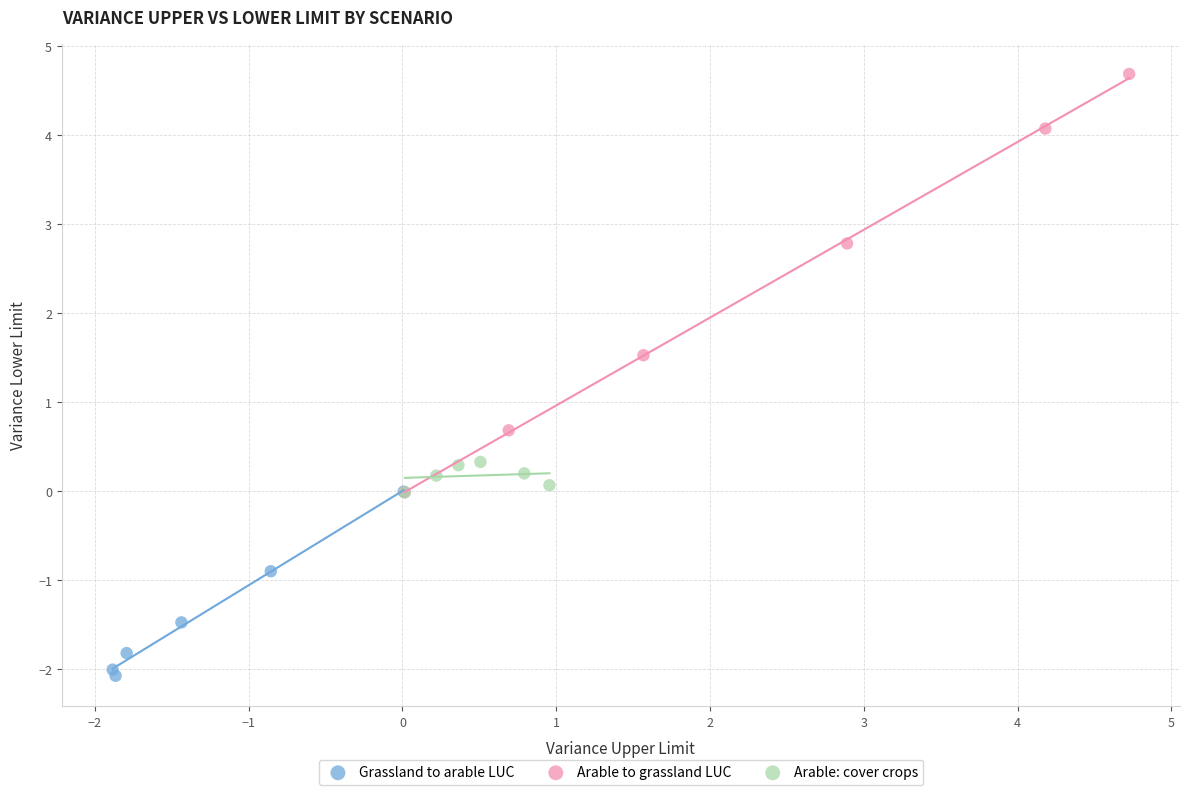

Which series reaches the minimum Y coordinate?

Grassland to arable LUC